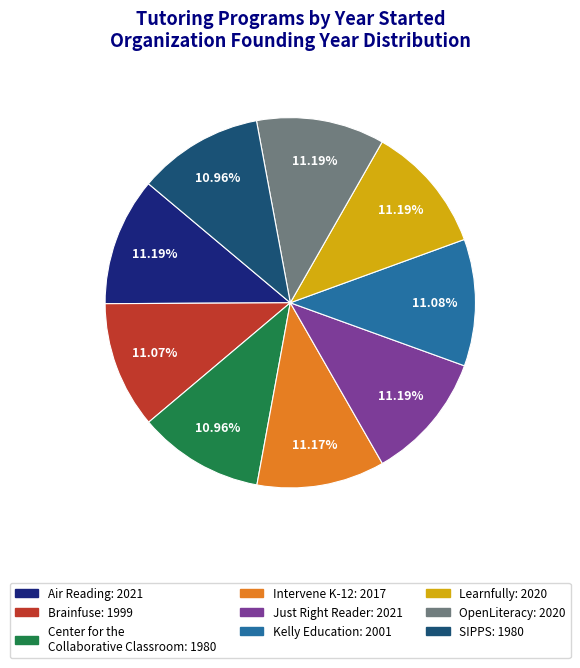

How many segments does this pie chart have?

9